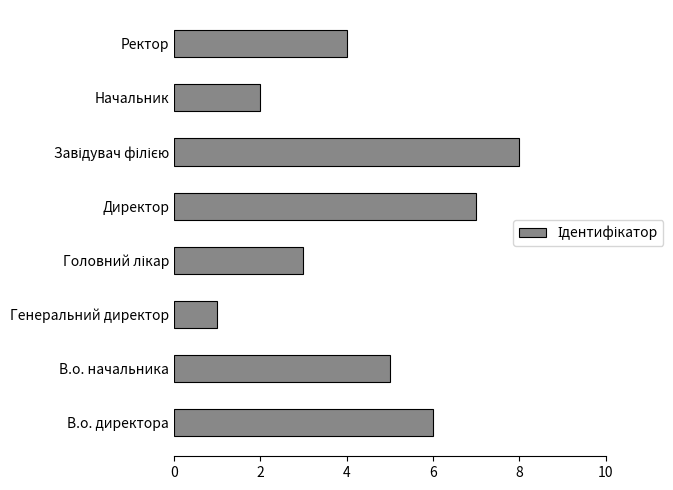

Which has a higher value, Генеральний директор or В.о. начальника?

В.о. начальника